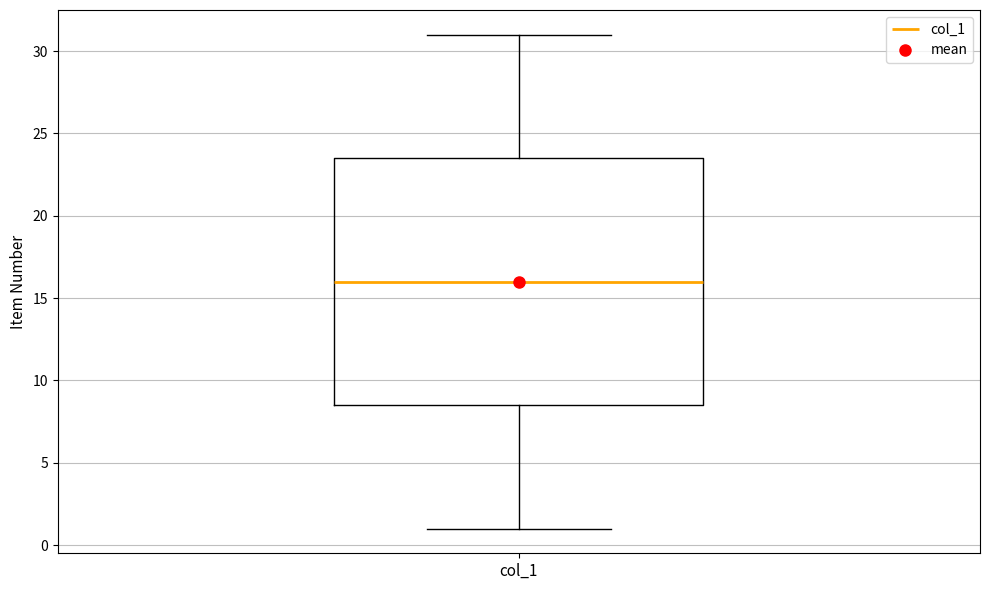

Where does the upper whisker of the box for col_1 end on the y-axis? The values are not printed on the chart, so give them approximately, as read against the axis.

31.0